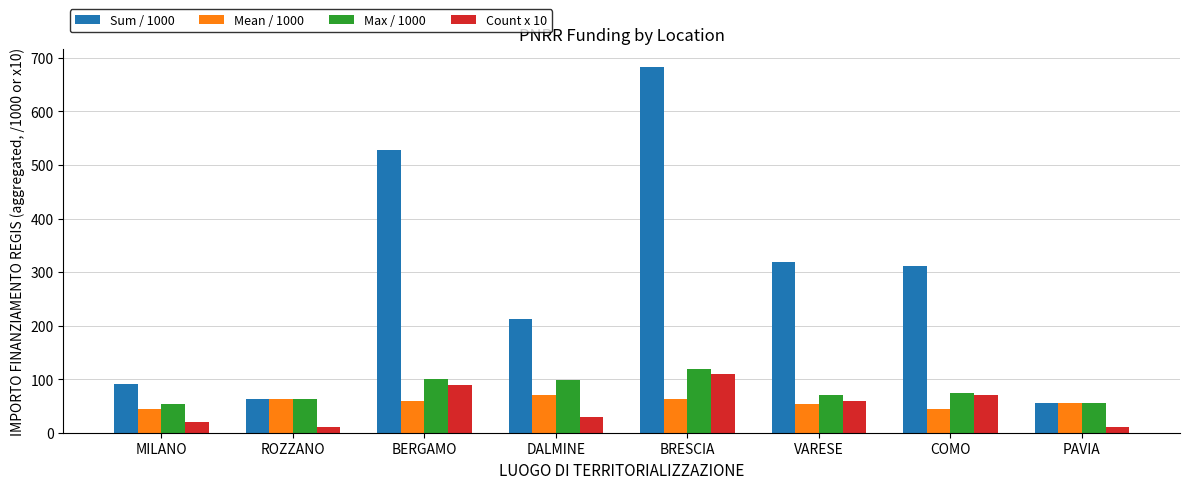

What are all the series names shown in the legend?

Sum / 1000, Mean / 1000, Max / 1000, Count x 10